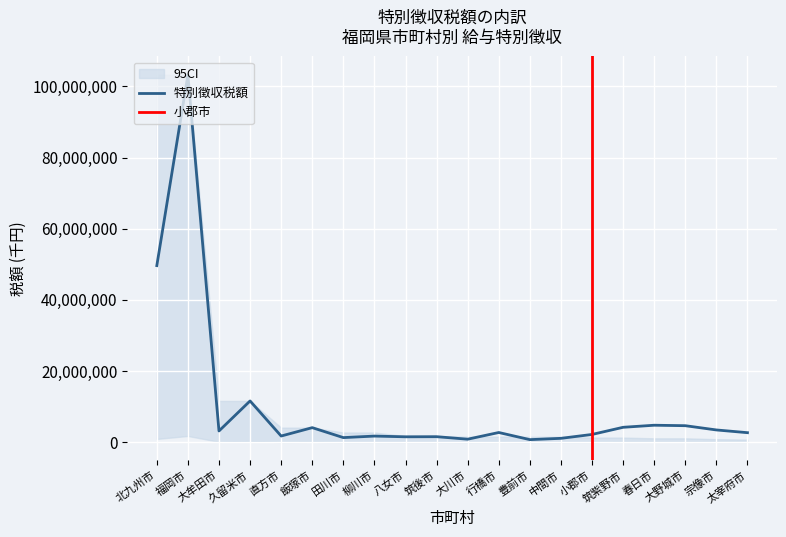

At which label does 95CI_lower reach its peak?

福岡市